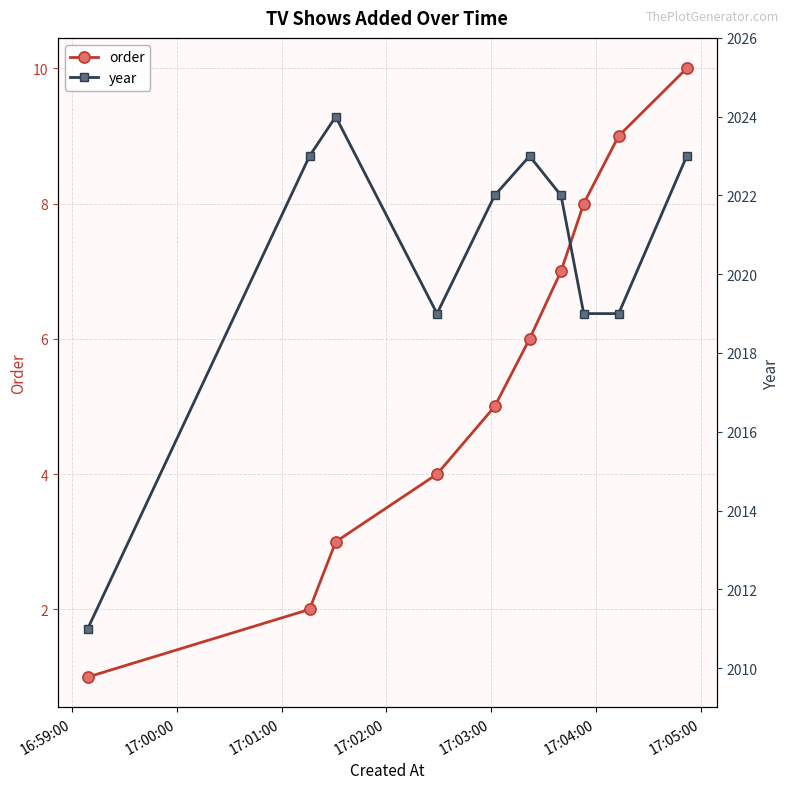

True or false: order has more than 0 points higher than both neighbors.

False